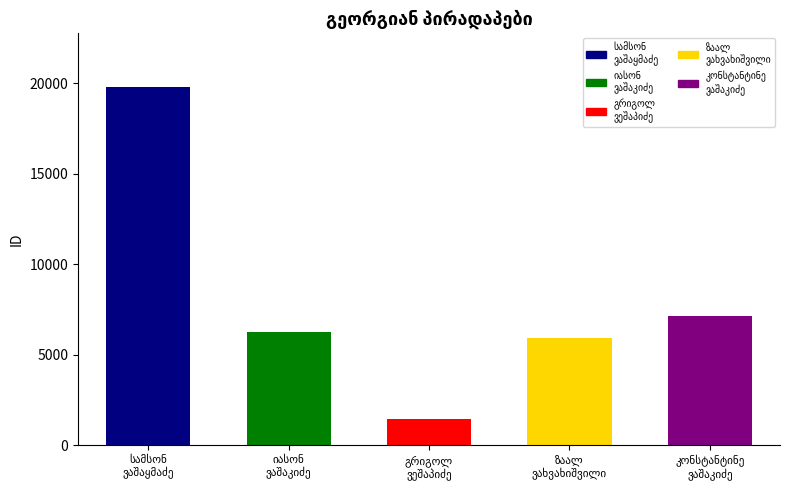

What is the value of the 3rd bar from the left?

1458